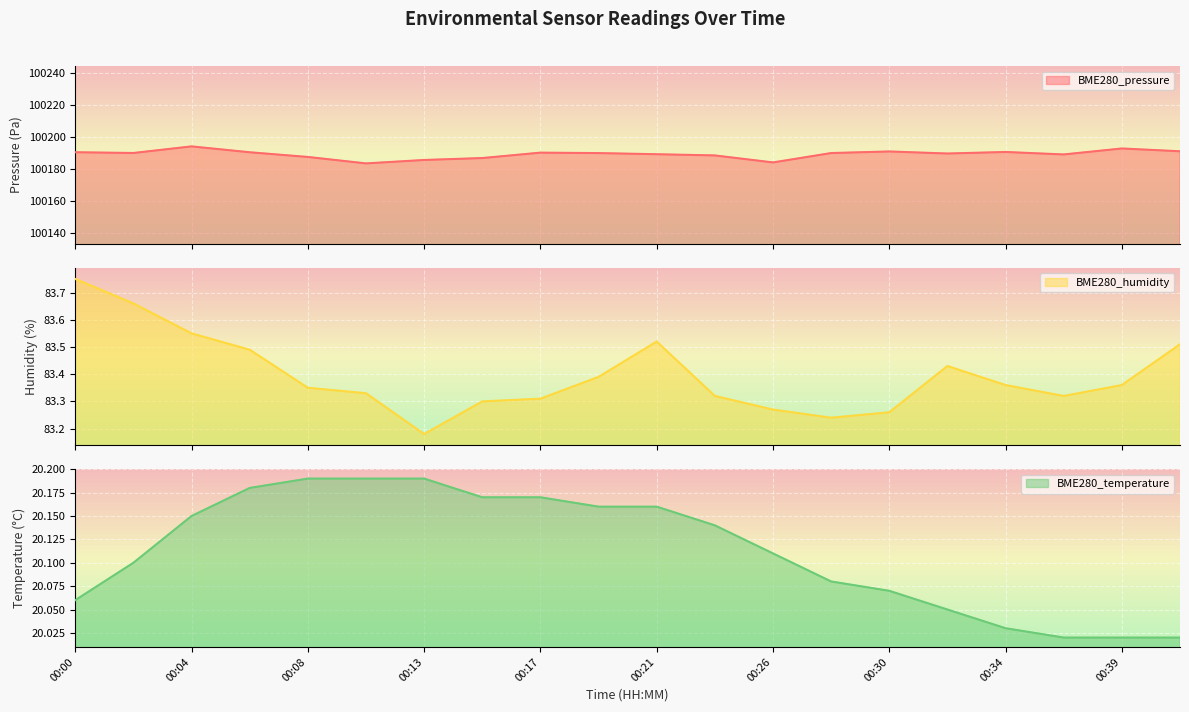

True or false: BME280_temperature has a value of 31.9 at 00:17.

False